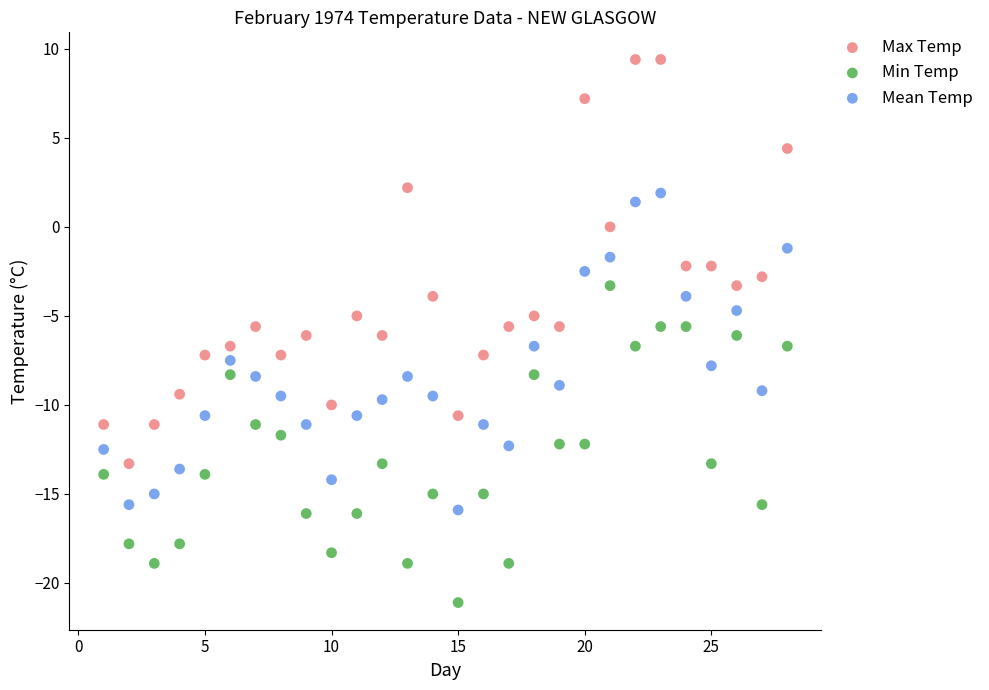

What are all the series names shown in the legend?

Max Temp, Min Temp, Mean Temp